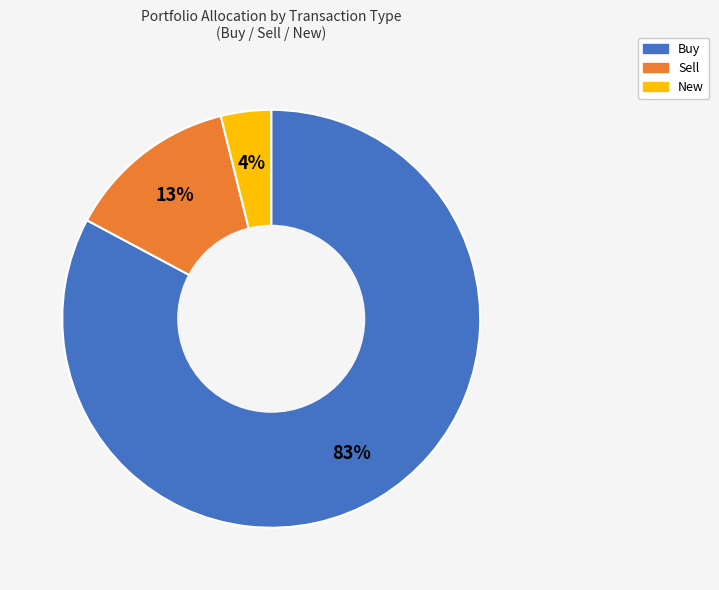

Does any single category account for the majority?

Yes